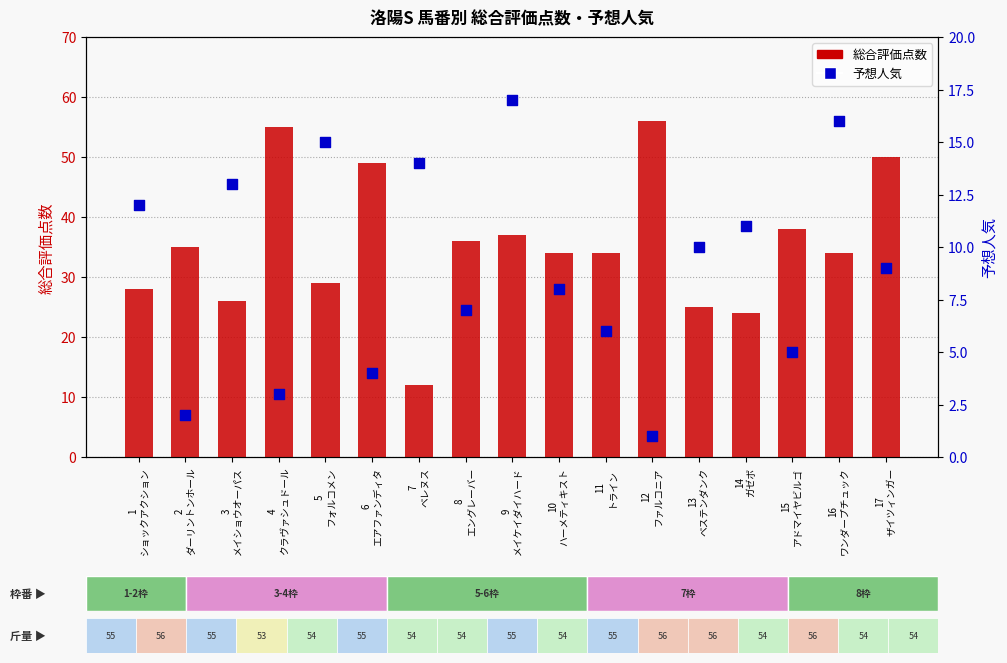

Which series has the largest total across all categories?

総合評価点数